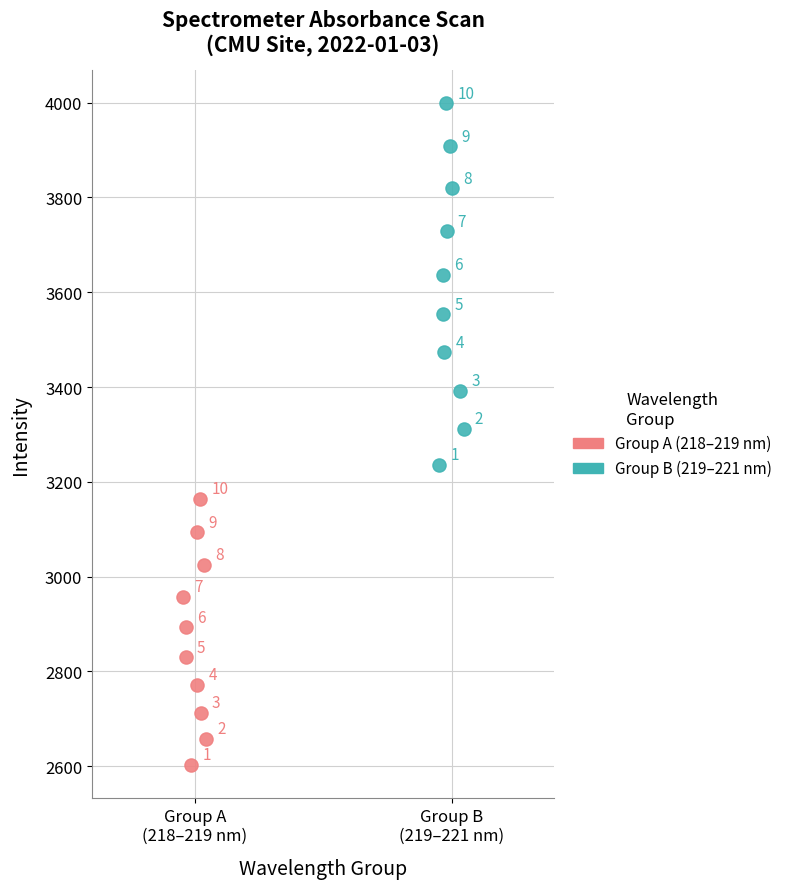

Which series reaches the minimum Y coordinate?

Group A (218–219 nm)